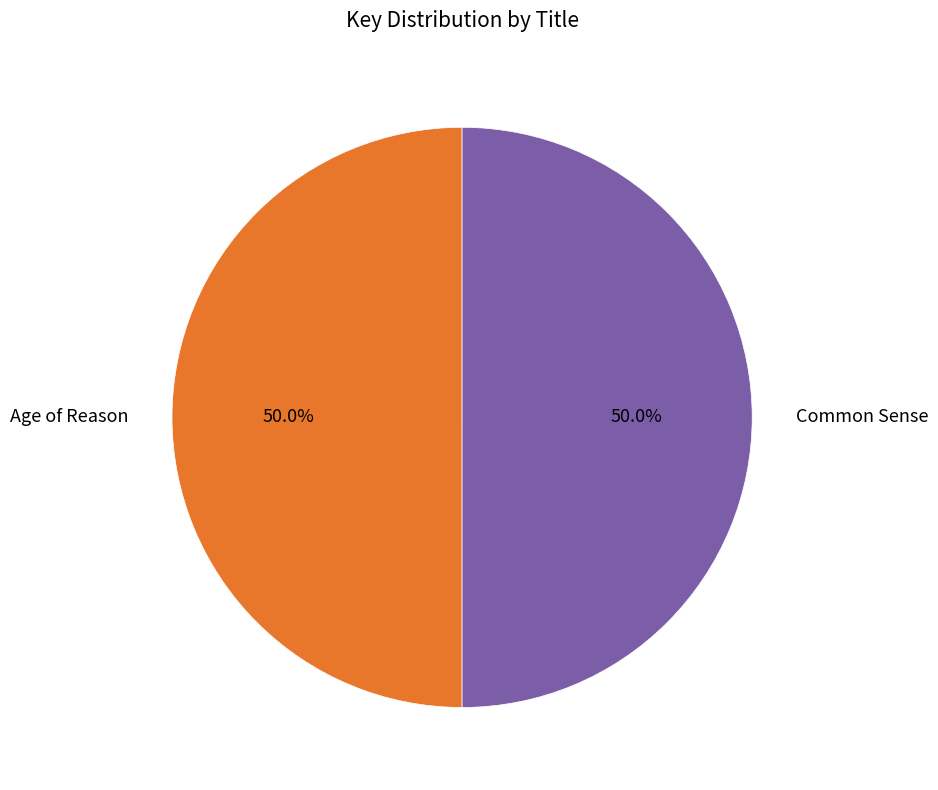

What is the ratio of the value at Age of Reason to the value at Common Sense?

1.0